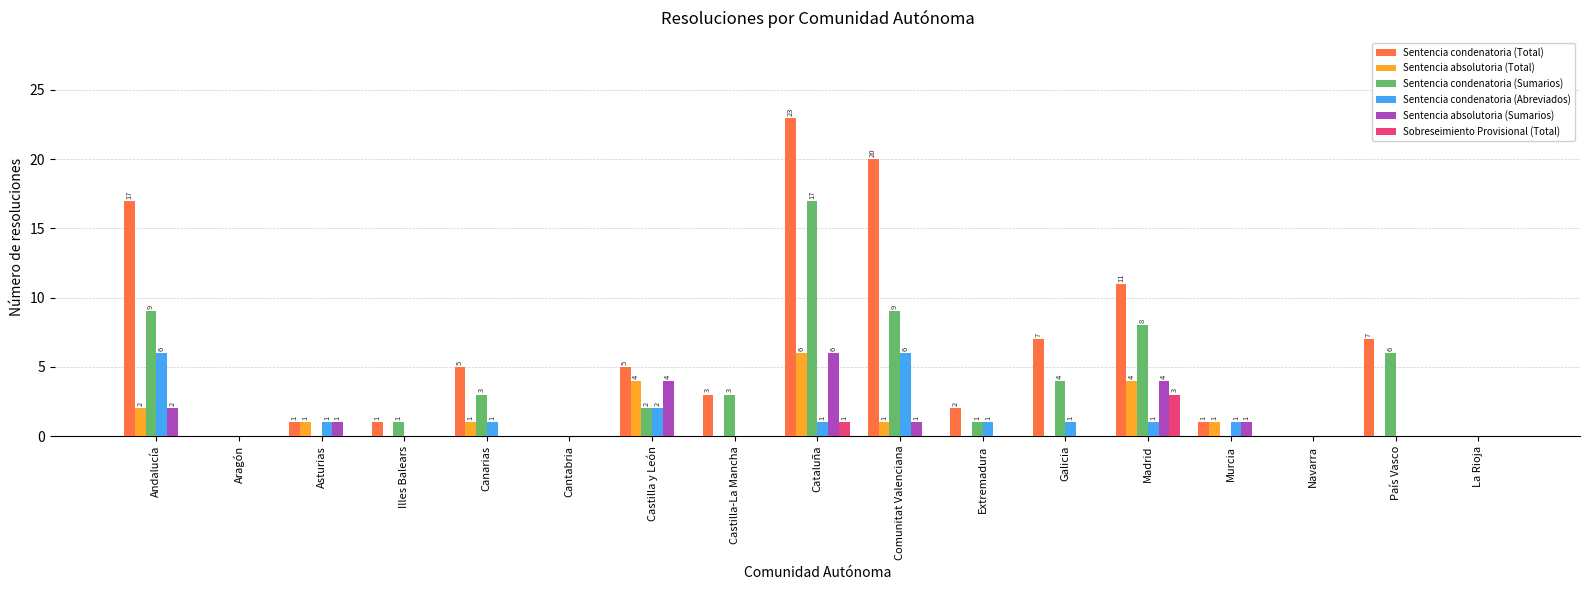

How many values in Sentencia condenatoria (Abreviados) are above zero?

10